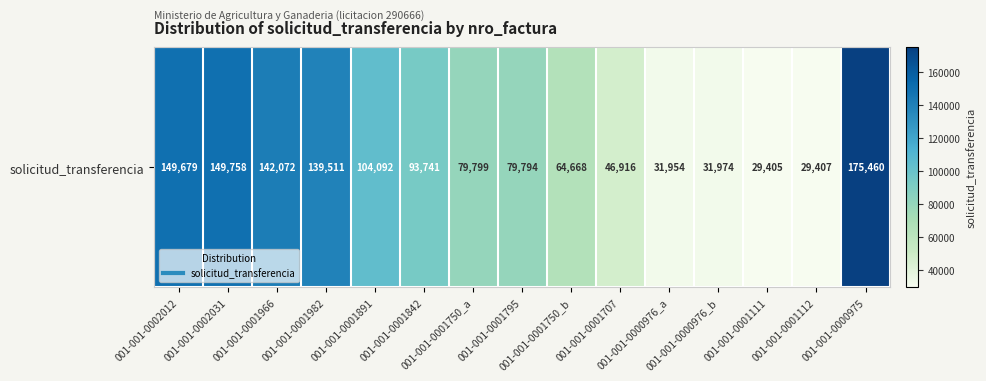

What is the sum of all values?

1348230